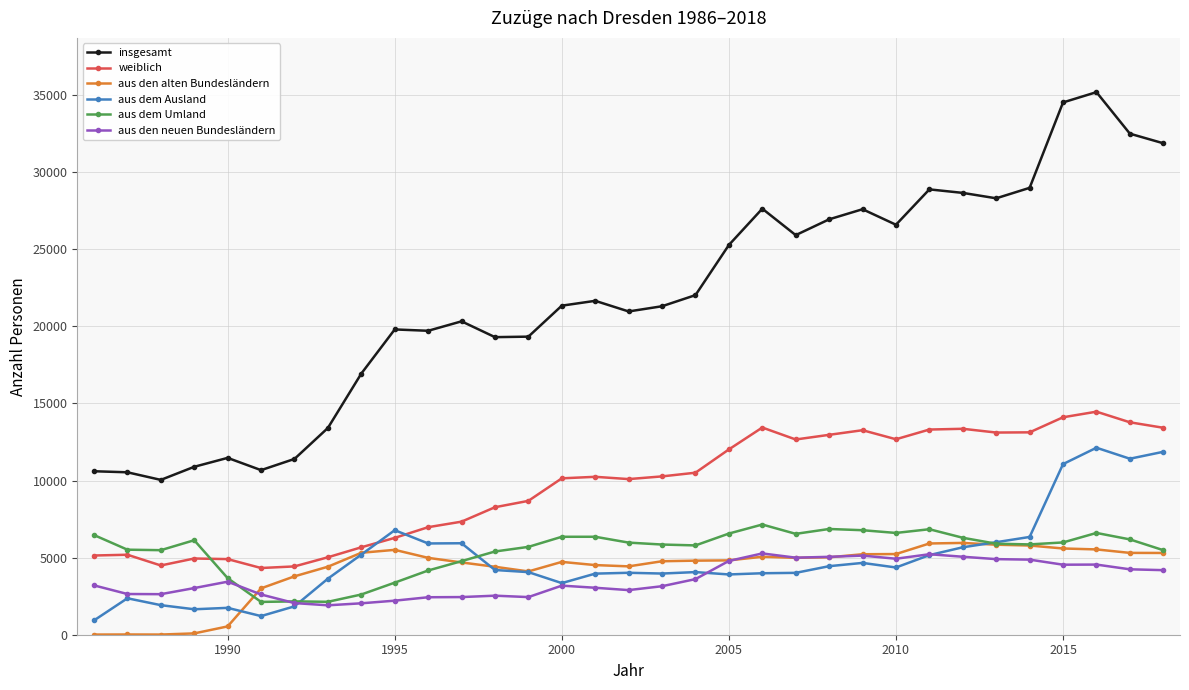

How many data points does each series have?

33